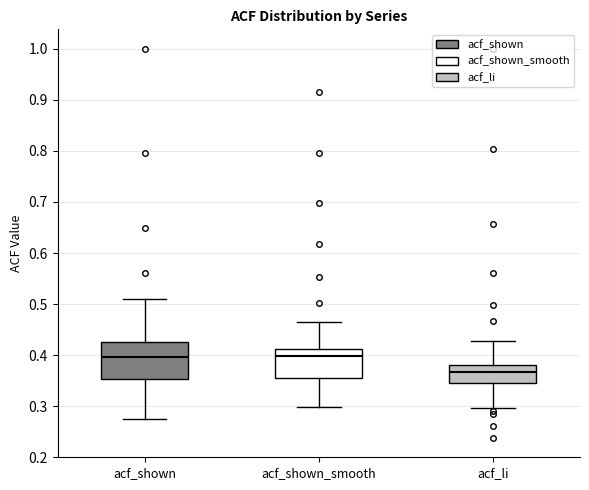

Reading left to right, read every box against the y-axis: the position of its median line, the range the box covers, and the ends of its whiskers. The values are not printed on the chart, so give them approximately, as read against the axis.

acf_shown: median 0.40, box 0.35 to 0.43, whiskers 0.28 to 0.51
acf_shown_smooth: median 0.40, box 0.35 to 0.41, whiskers 0.30 to 0.47
acf_li: median 0.37, box 0.35 to 0.38, whiskers 0.30 to 0.43